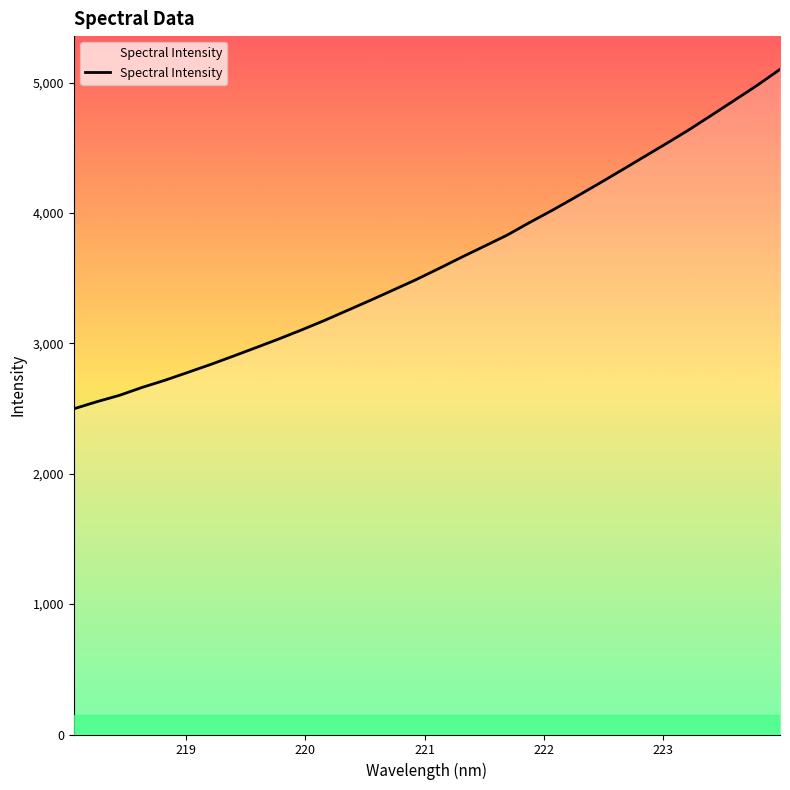

What is the greatest value displayed?

5100.8